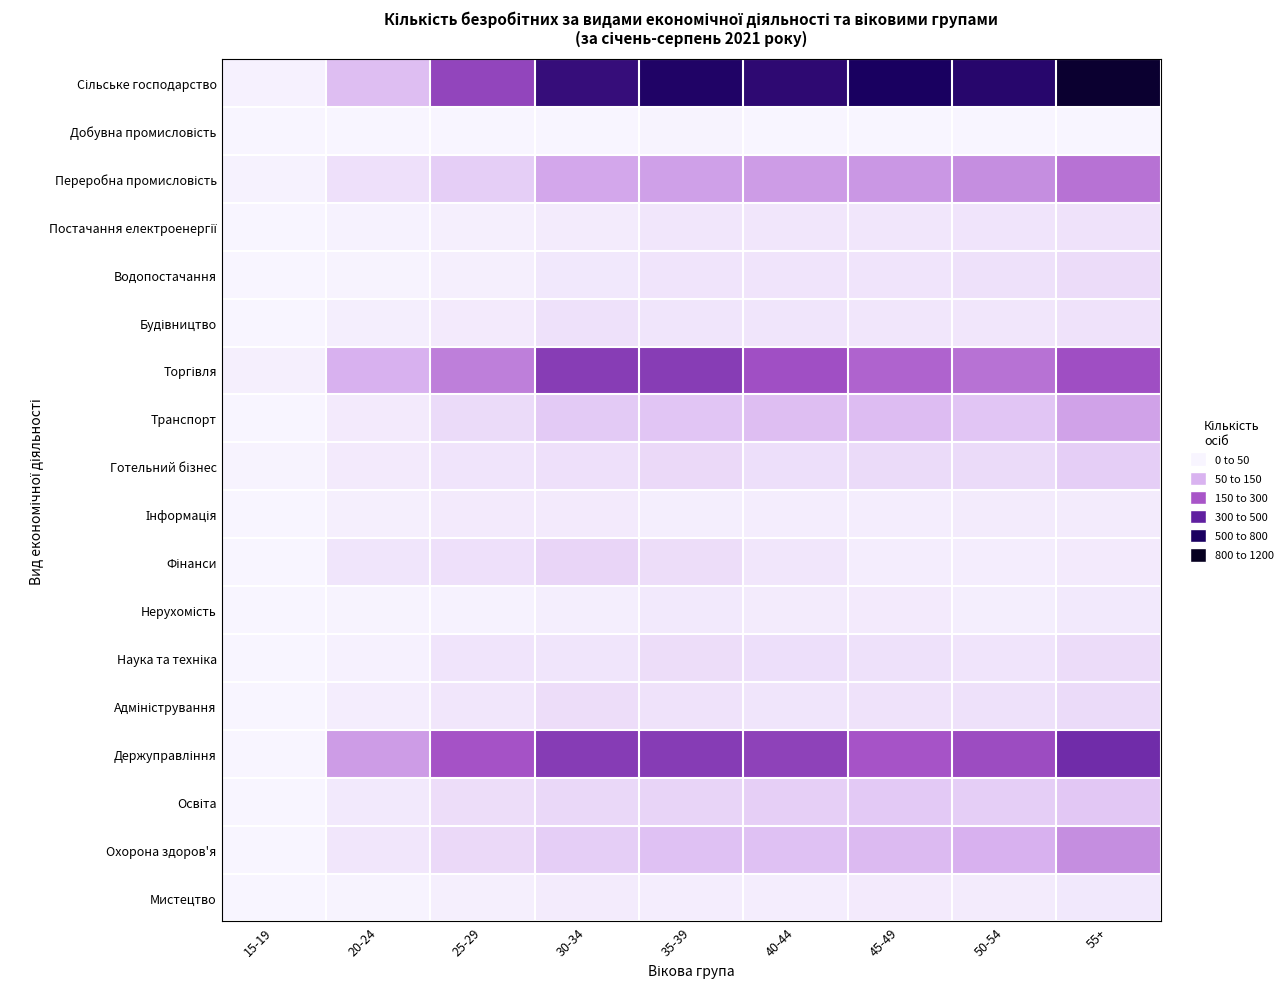

Which category has the lowest value across all series?

15-19